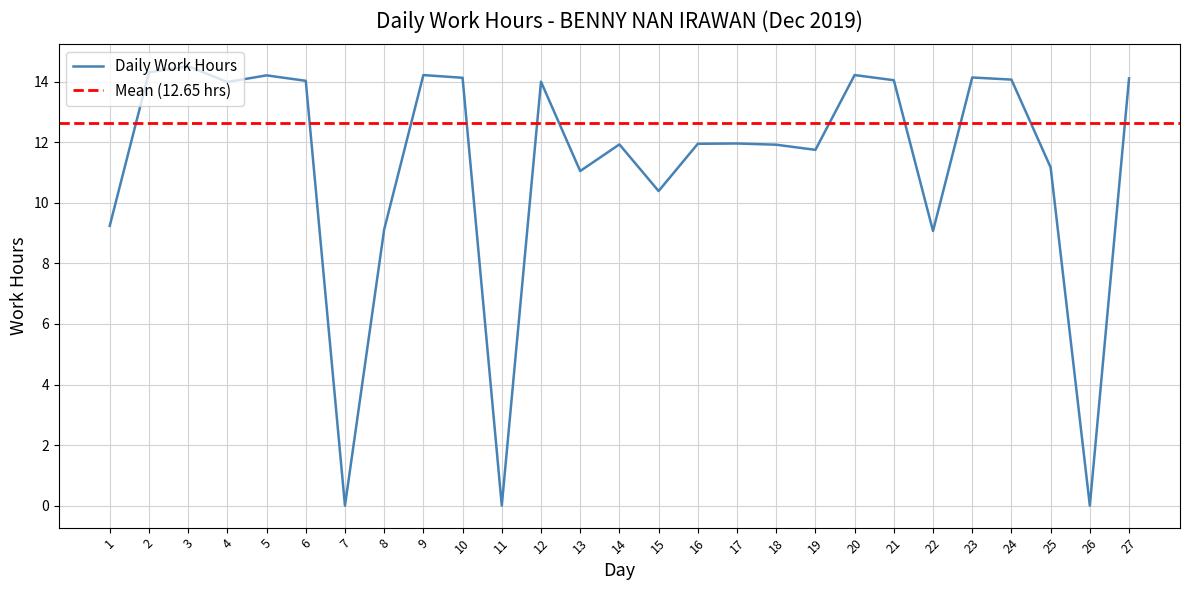

What is the greatest value displayed?

14.5